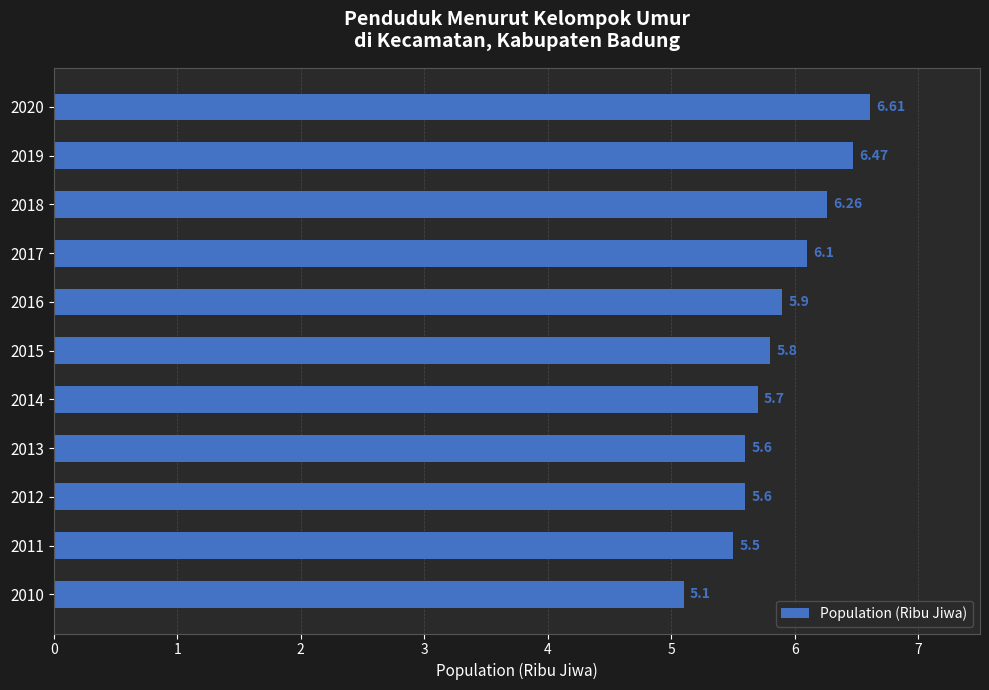

Which has a higher value, 2016 or 2012?

2016